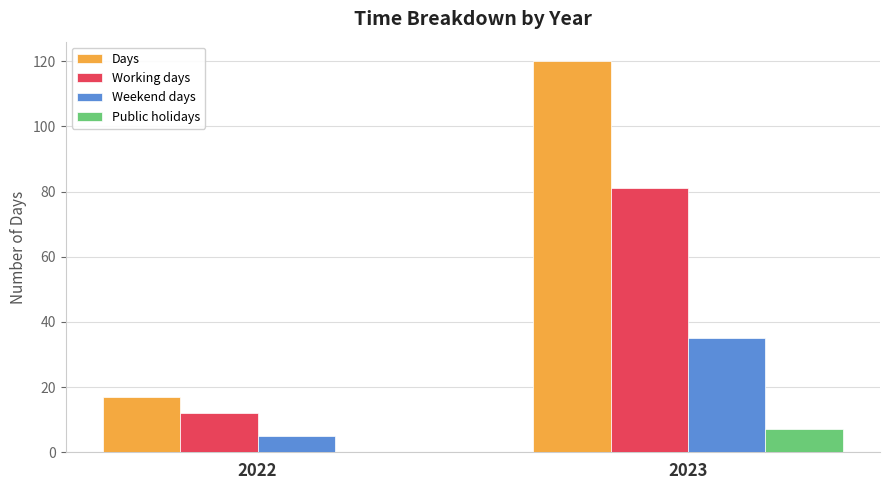

Where is Days nearest to the value 68?

2022